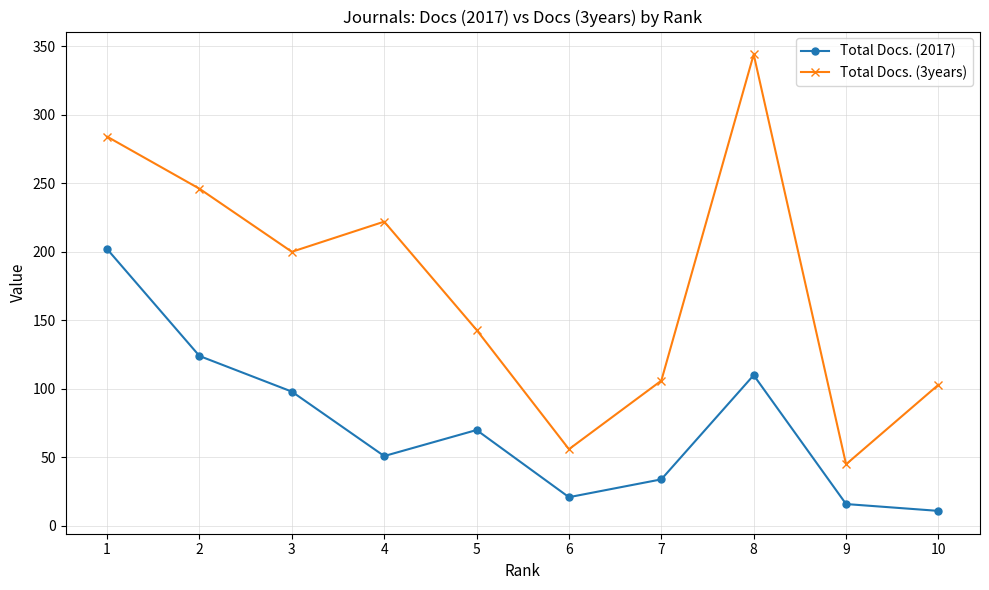

At 8, list the series in order from smallest to largest.

Total Docs. (2017), Total Docs. (3years)